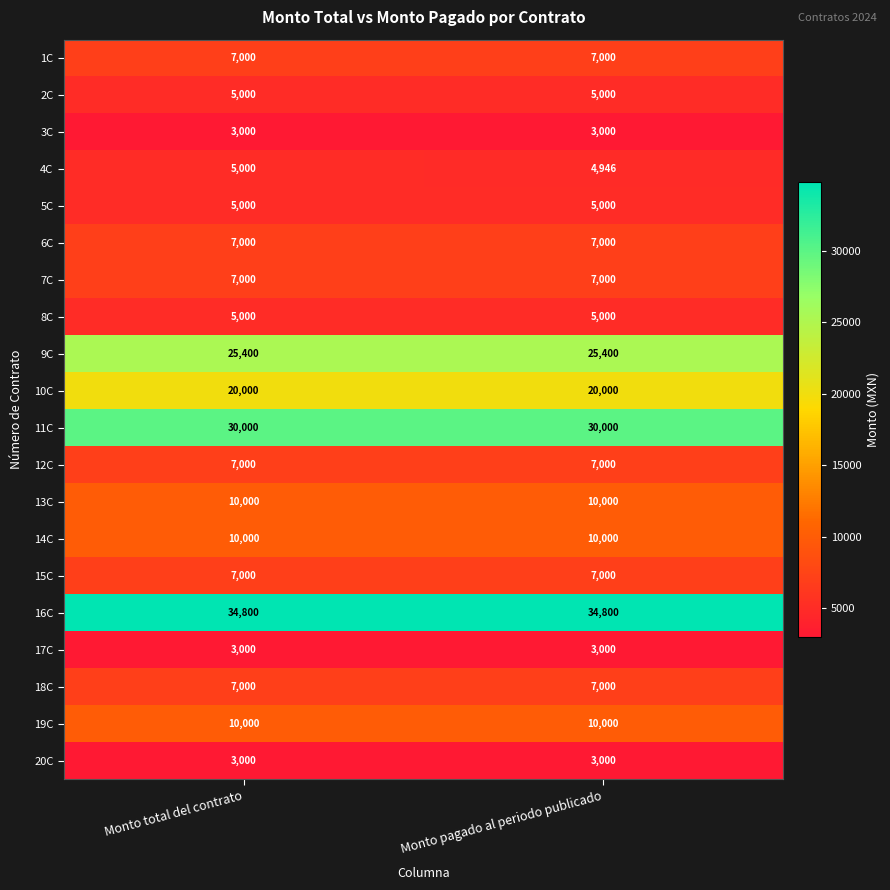

True or false: 9C has a value of 40933 at Monto pagado al periodo publicado.

False